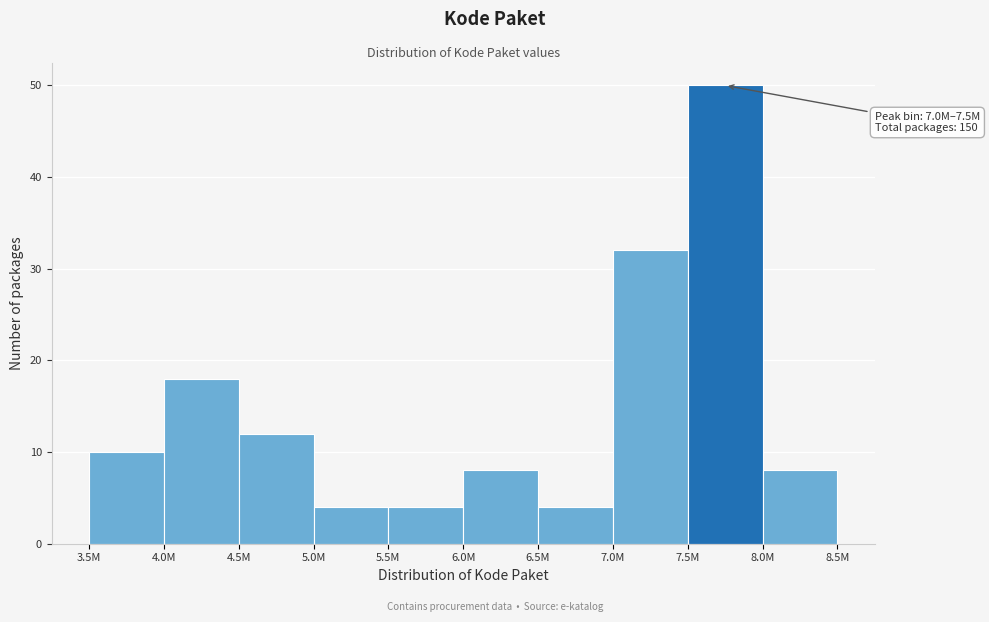

Reading left to right, extract all data points from this chart.

3.5M=10	4.0M=18	4.5M=12	5.0M=4	5.5M=4	6.0M=8	6.5M=4	7.0M=32	7.5M=50	8.0M=8